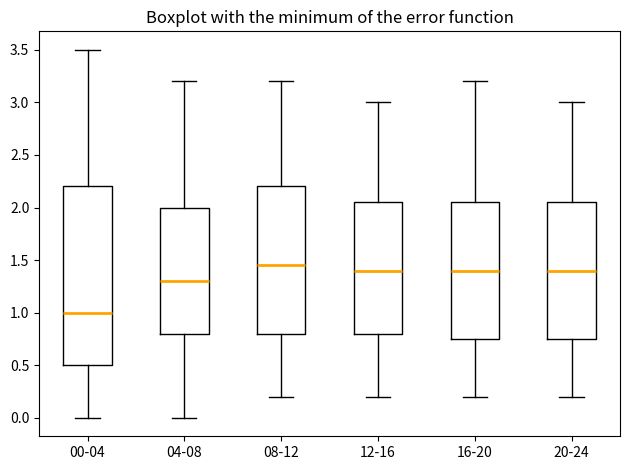

Reading left to right, transcribe this box plot: for each box, give where its median line is, the range the box spans, and where its two whiskers end, as read against the y-axis. The values are not printed on the chart, so give them approximately, as read against the axis.

00-04: median 1.00, box 0.50 to 2.20, whiskers 0.00 to 3.50
04-08: median 1.30, box 0.80 to 2.00, whiskers 0.00 to 3.20
08-12: median 1.45, box 0.80 to 2.20, whiskers 0.20 to 3.20
12-16: median 1.40, box 0.80 to 2.05, whiskers 0.20 to 3.00
16-20: median 1.40, box 0.75 to 2.05, whiskers 0.20 to 3.20
20-24: median 1.40, box 0.75 to 2.05, whiskers 0.20 to 3.00